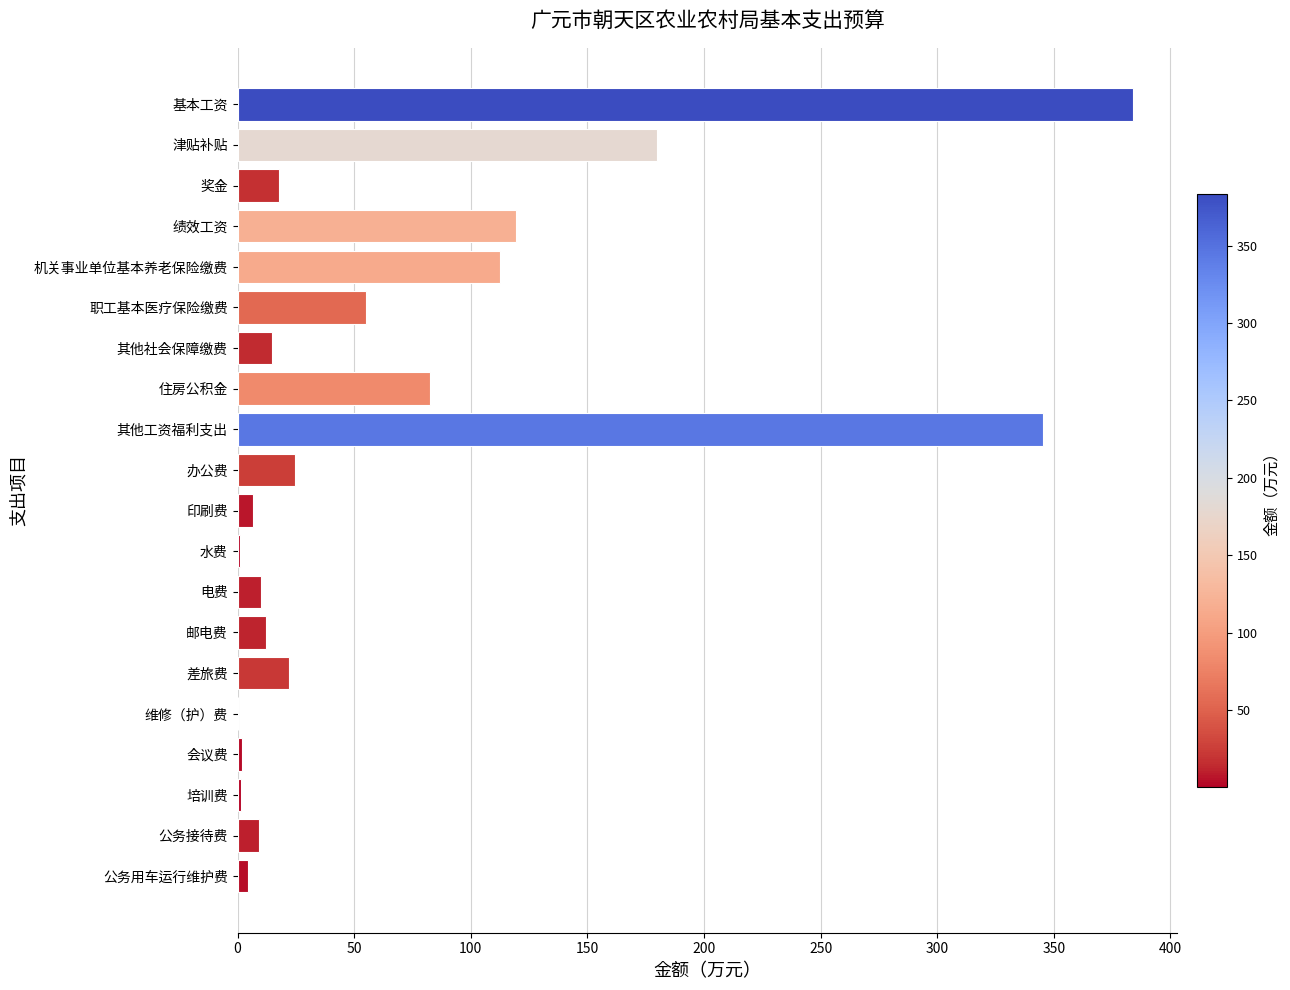

True or false: the data shows 14.9 at 其他社会保障缴费.

True